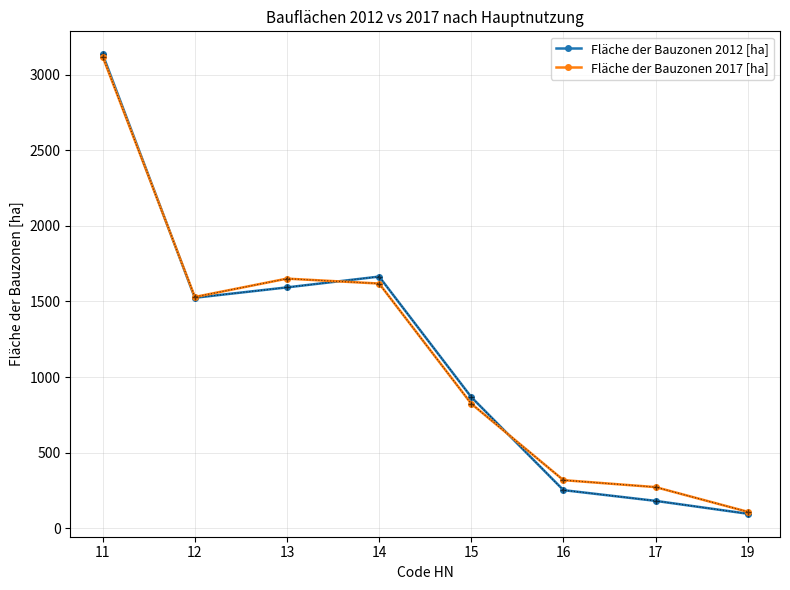

What is the lowest value of the Fläche der Bauzonen 2012 [ha] series?

96.2